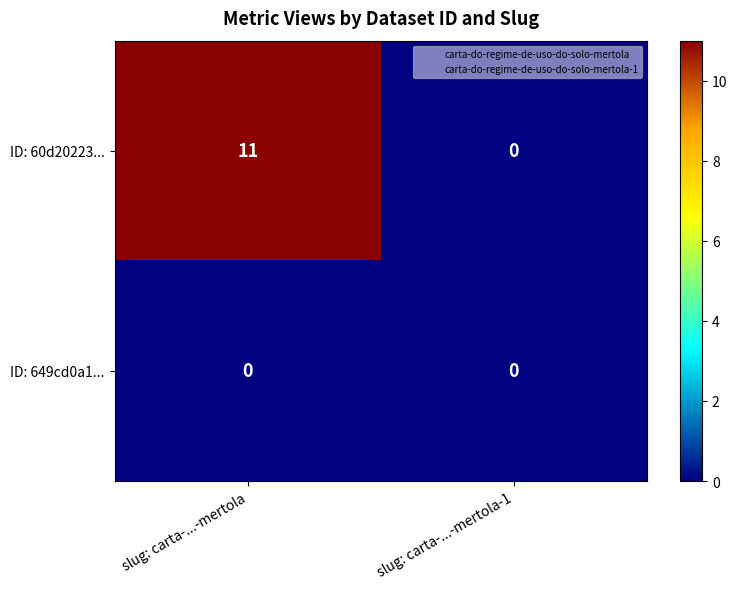

What is the greatest value displayed?

11